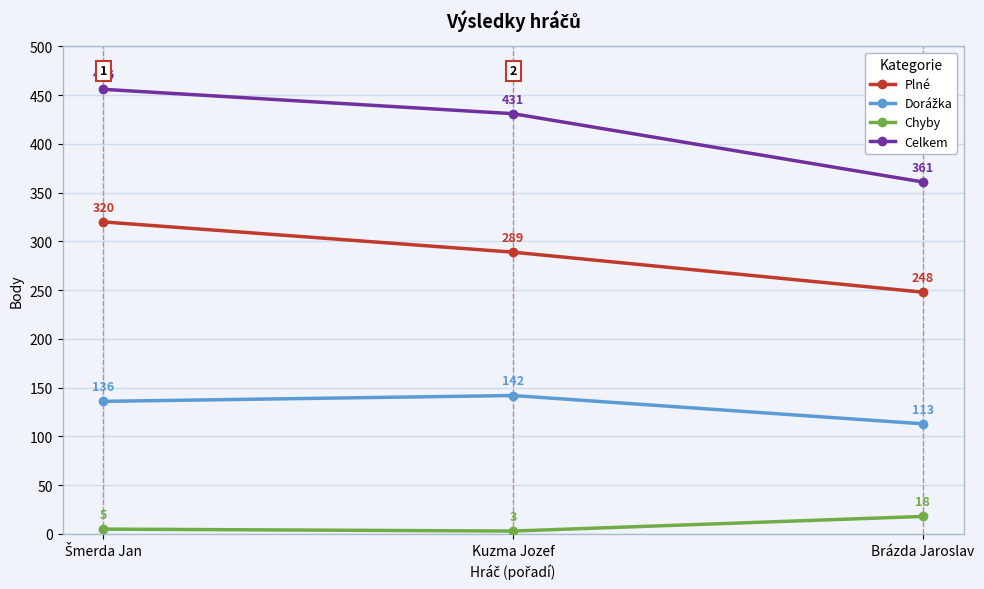

What position from the right is Kuzma Jozef?

2